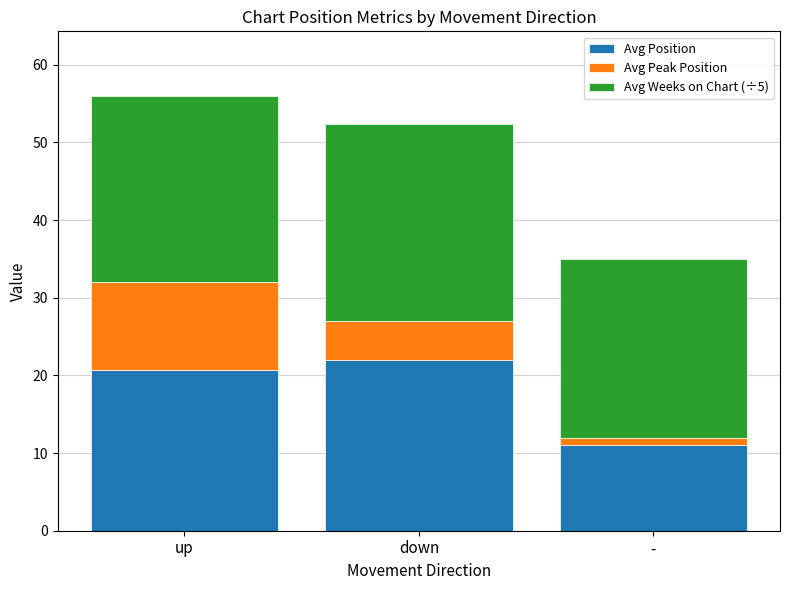

Which category has the highest value in the Avg Position series?

down